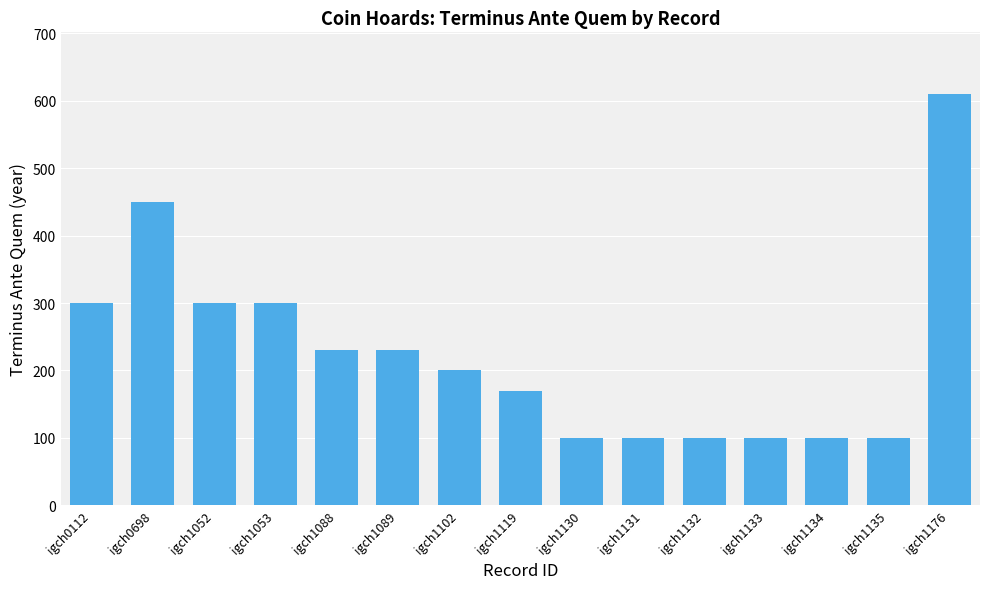

What is the greatest value displayed?

610